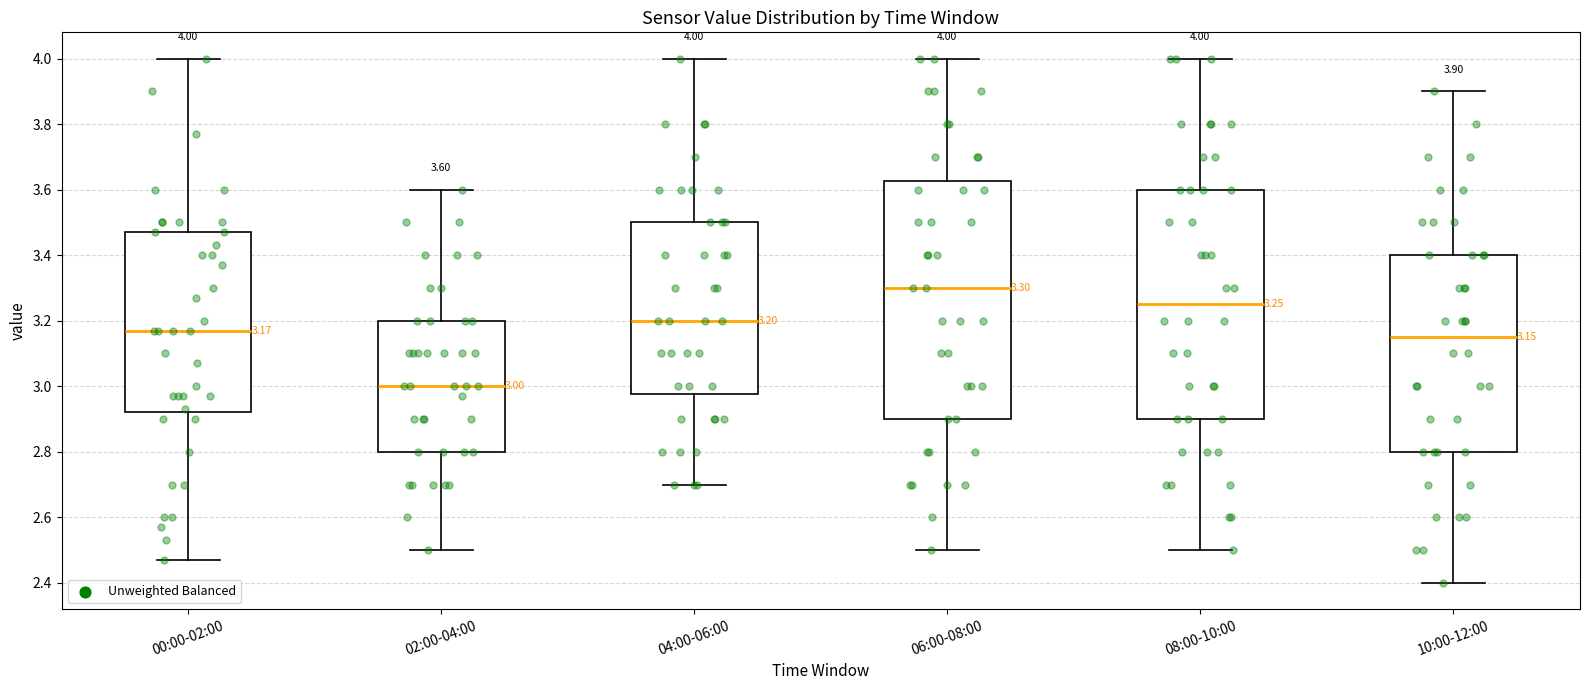

Comparing the boxes themselves (not the whiskers), which one is the tallest?

06:00-08:00